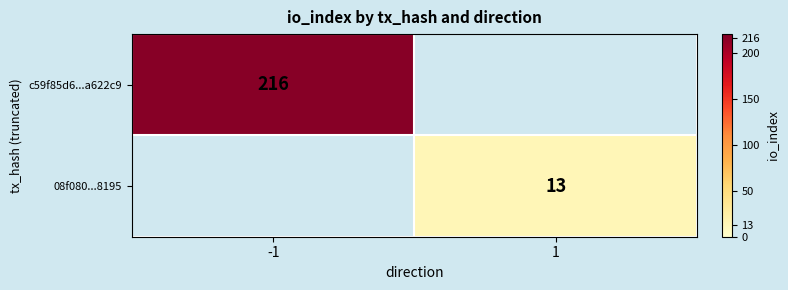

The 08f080...8195 series shows 9 at 1. True or false?

False